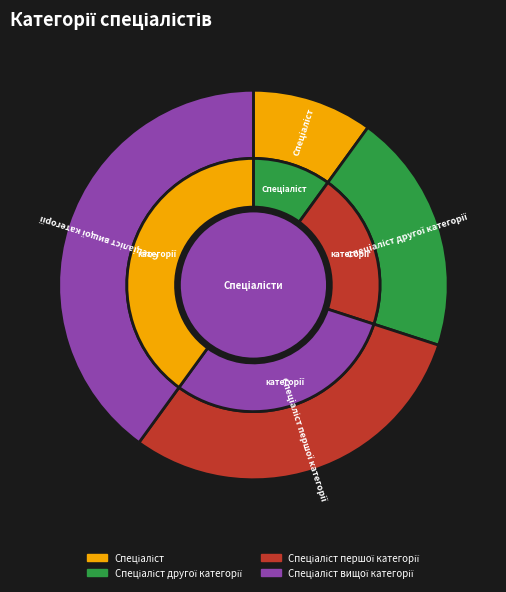

Is it true that Спеціаліст другої категорії is 31% of the pie?

False